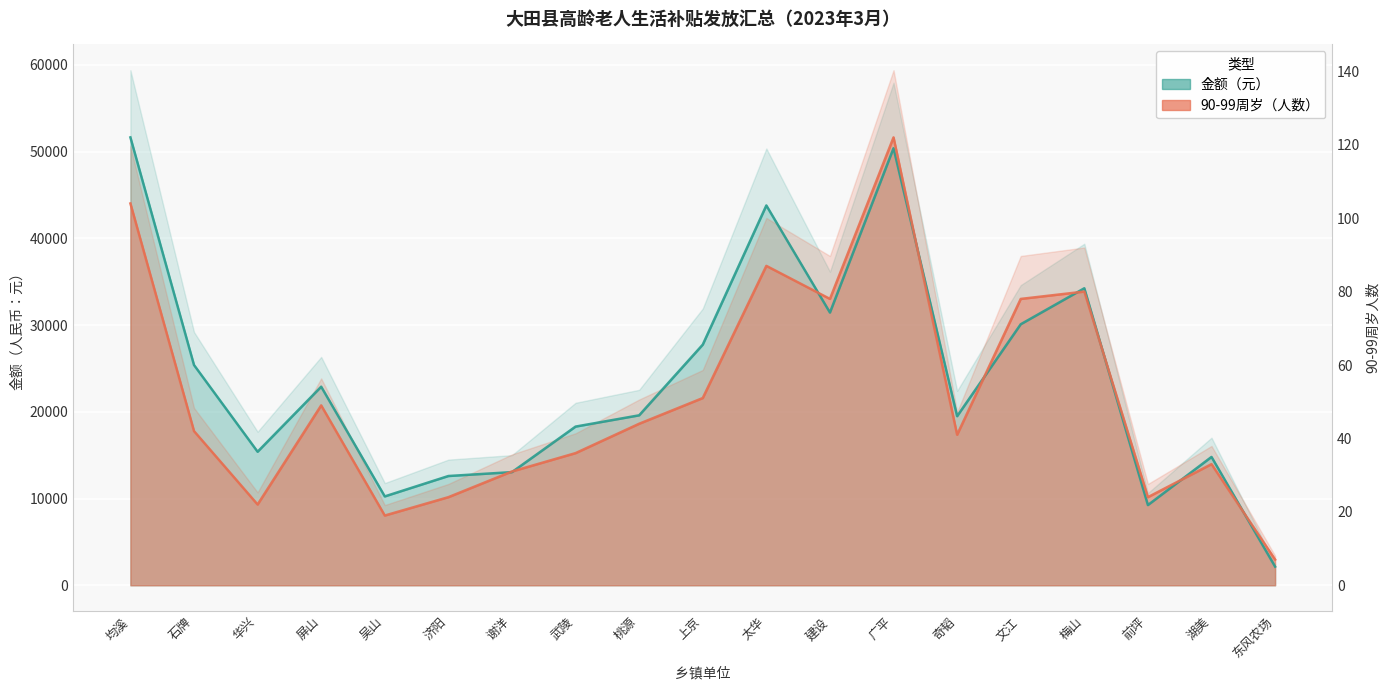

Which series has the largest total across all categories?

金额（元）